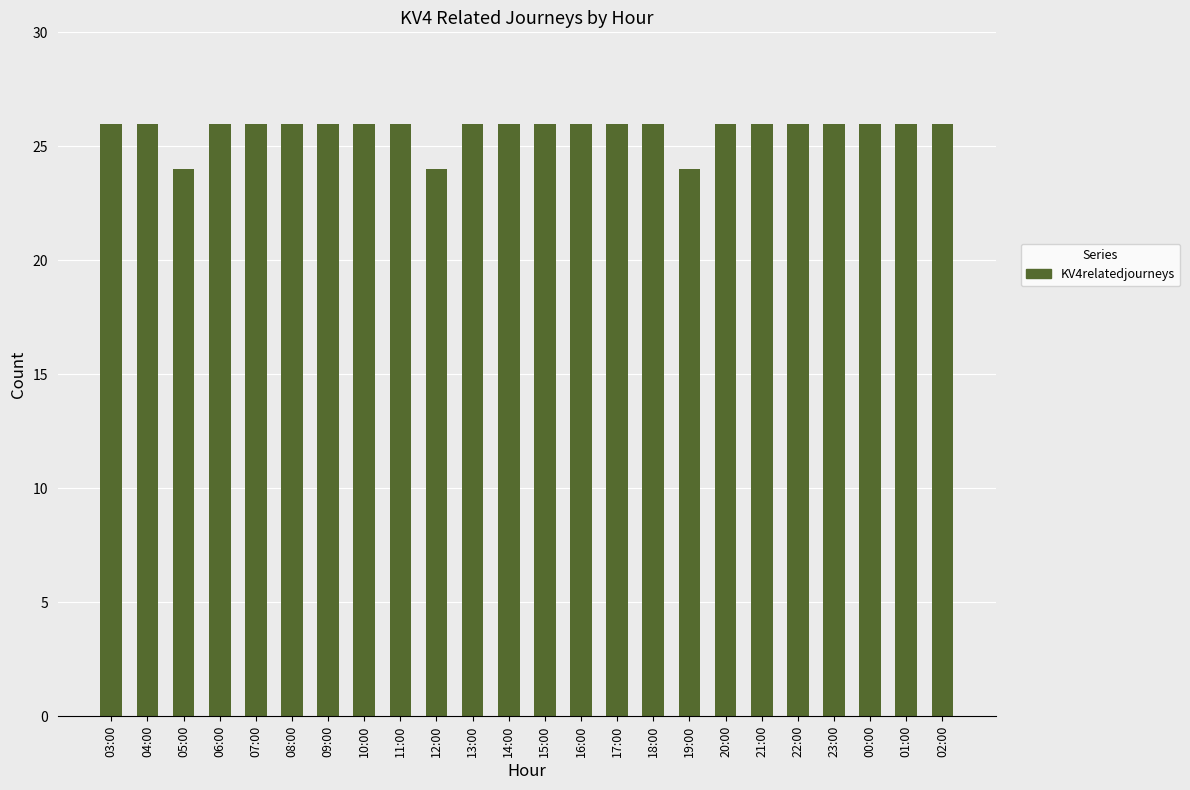

Reading left to right, what are all the values shown in this chart?

03:00=26	04:00=26	05:00=24	06:00=26	07:00=26	08:00=26	09:00=26	10:00=26	11:00=26	12:00=24	13:00=26	14:00=26	15:00=26	16:00=26	17:00=26	18:00=26	19:00=24	20:00=26	21:00=26	22:00=26	23:00=26	00:00=26	01:00=26	02:00=26